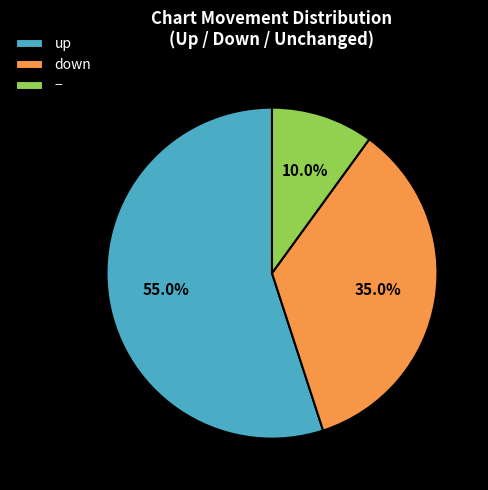

What is the total percentage of up and down?

90.0%